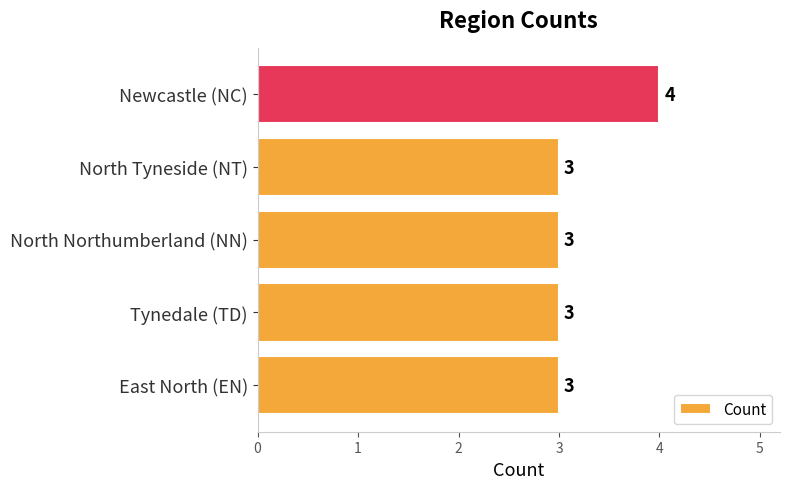

What is the sum of all values?

16